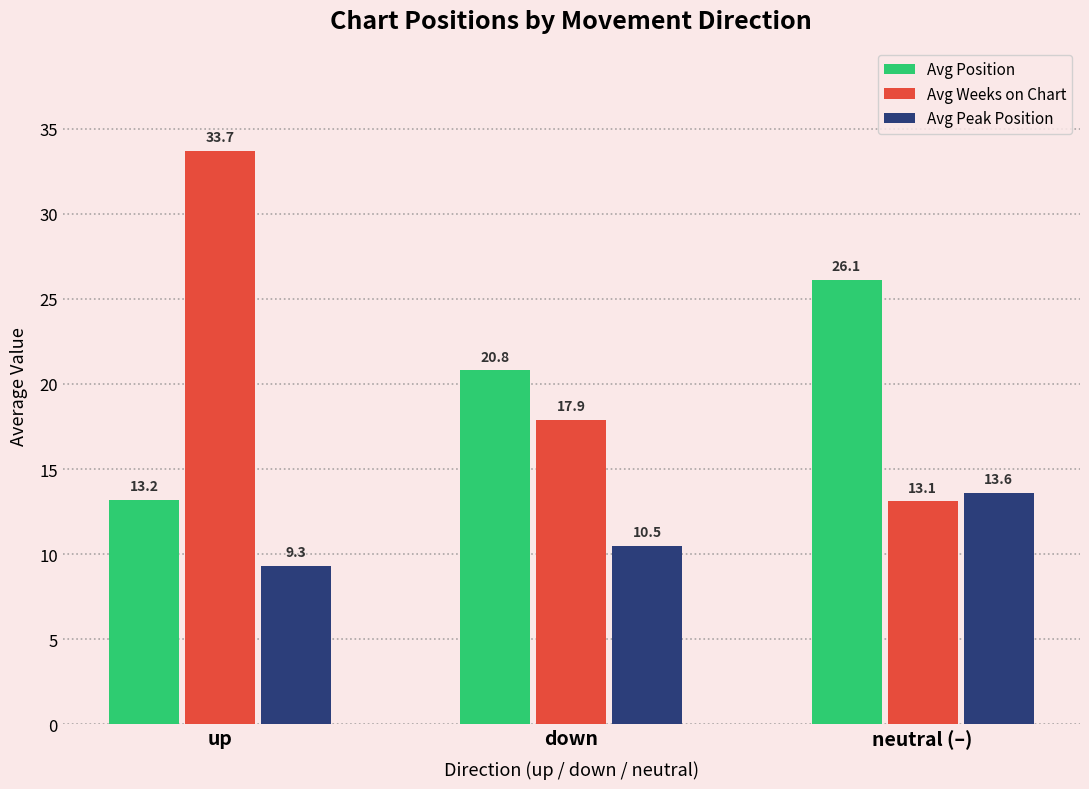

At which category is the sum across all series the highest?

up